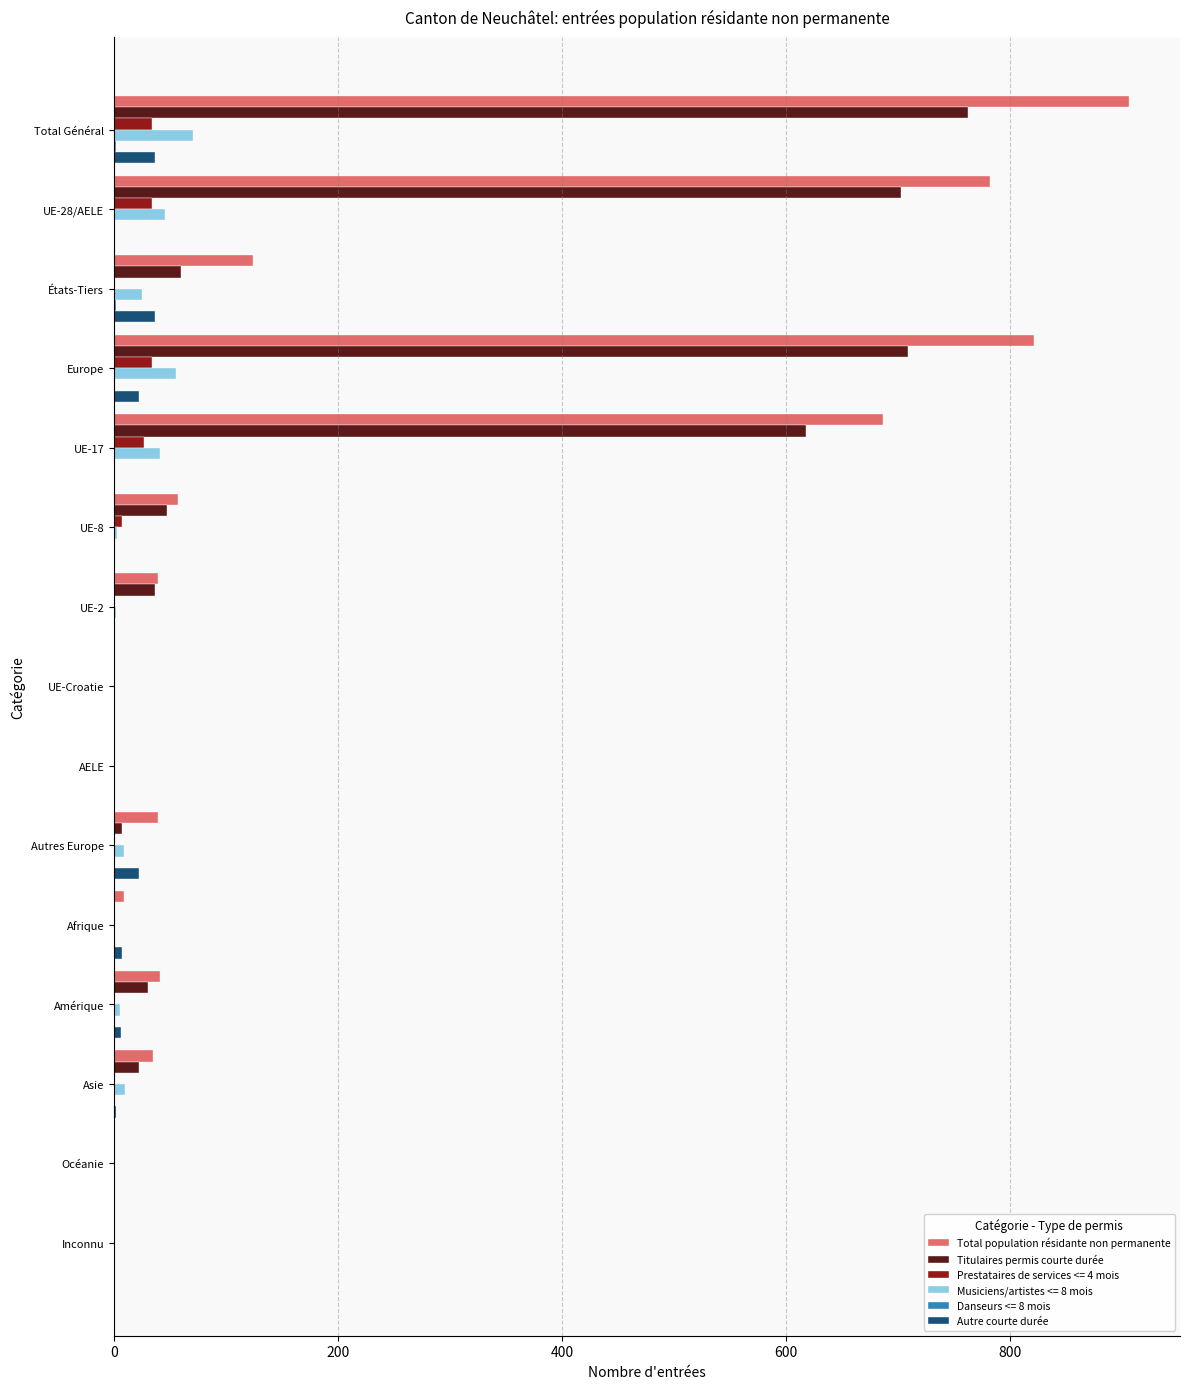

How many series are shown in this chart?

6